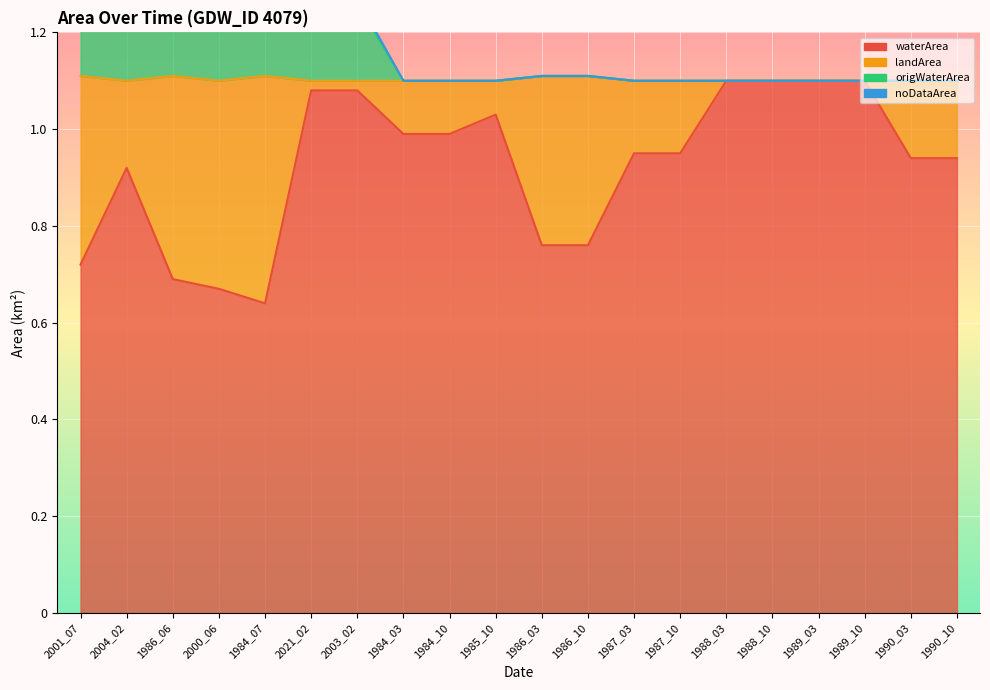

How many interior local peaks does the origWaterArea series have?

2